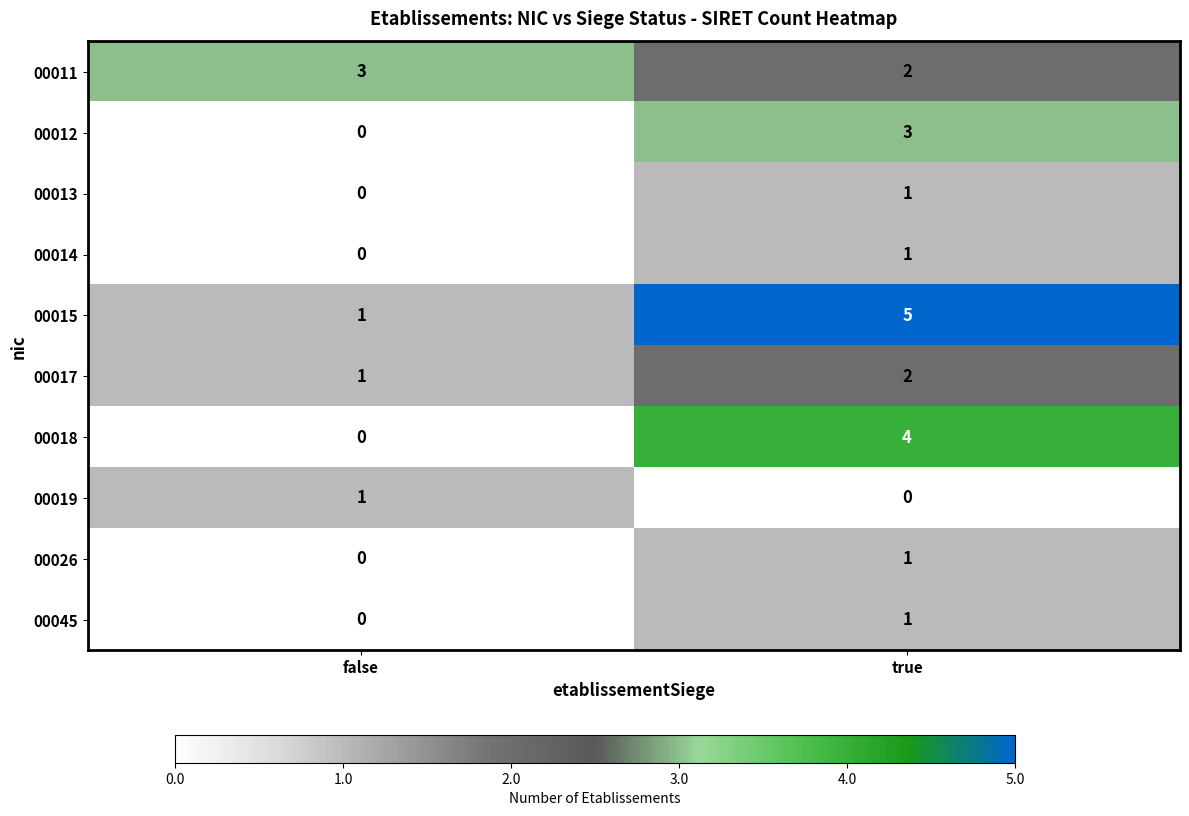

What is the maximum value shown in the chart?

5